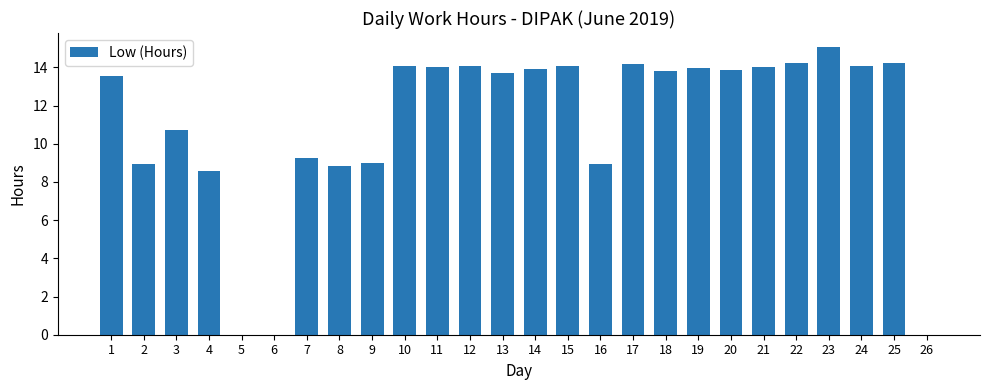

Which has a higher value, 12 or 16?

12